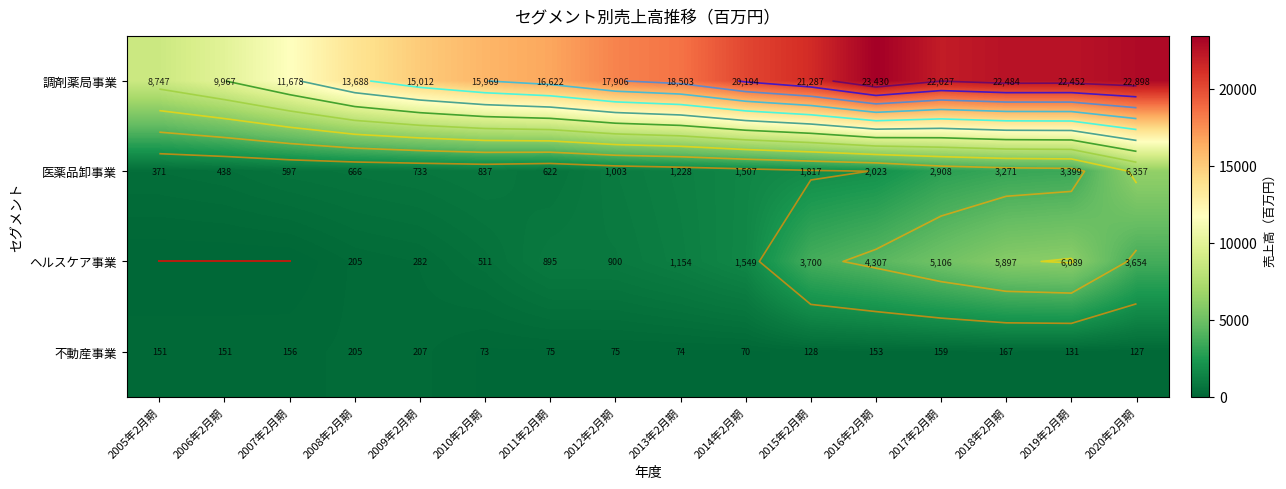

How many categories are shown in the chart?

16